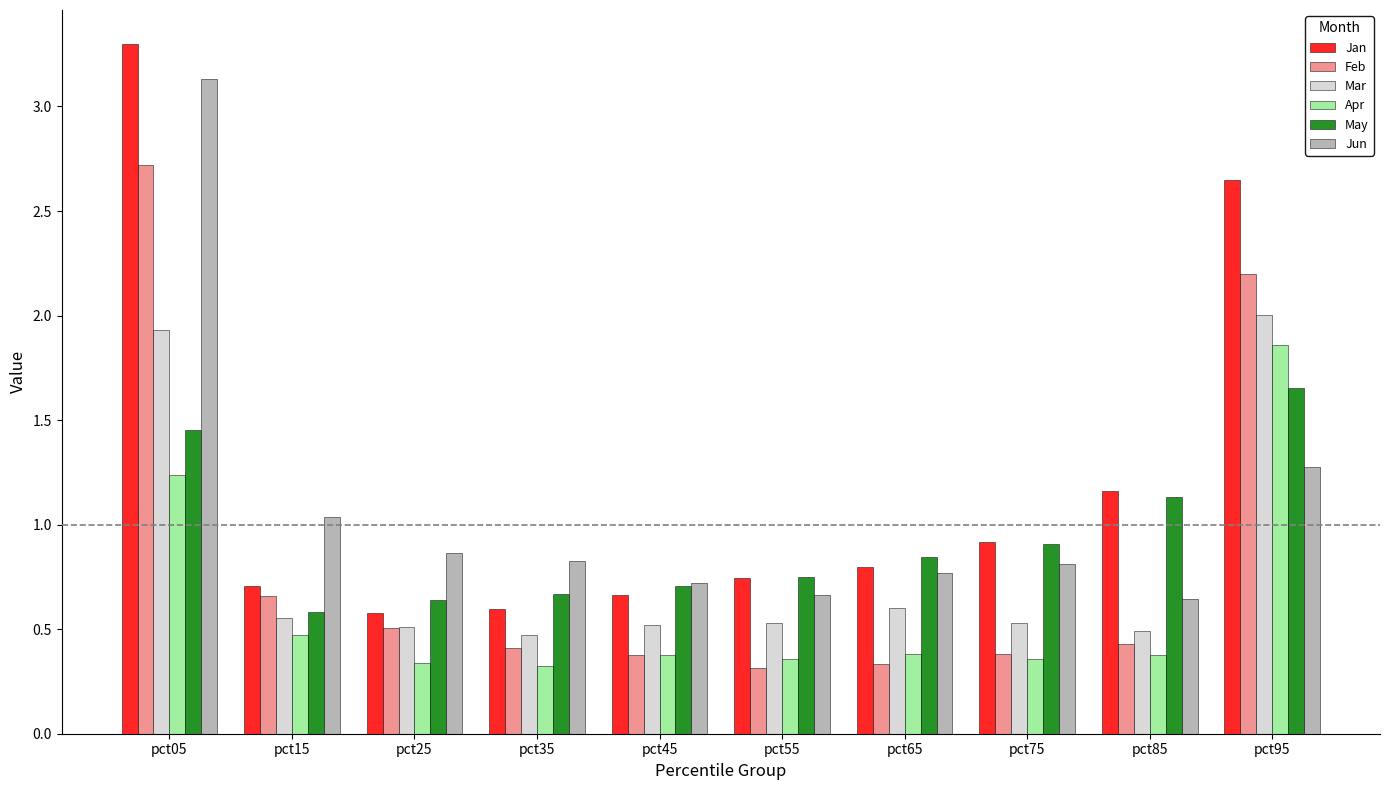

At which category is the sum across all series the highest?

pct05